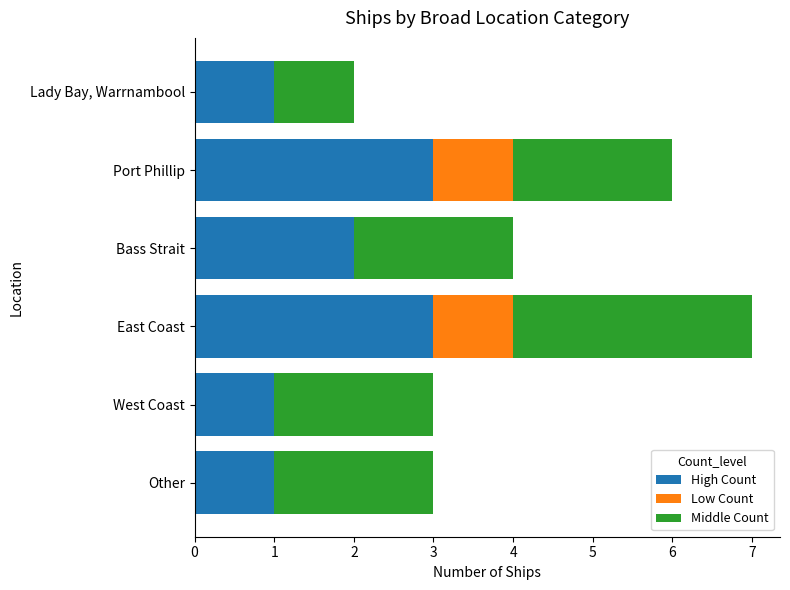

What is the sum of the High Count values at West Coast and East Coast?

4